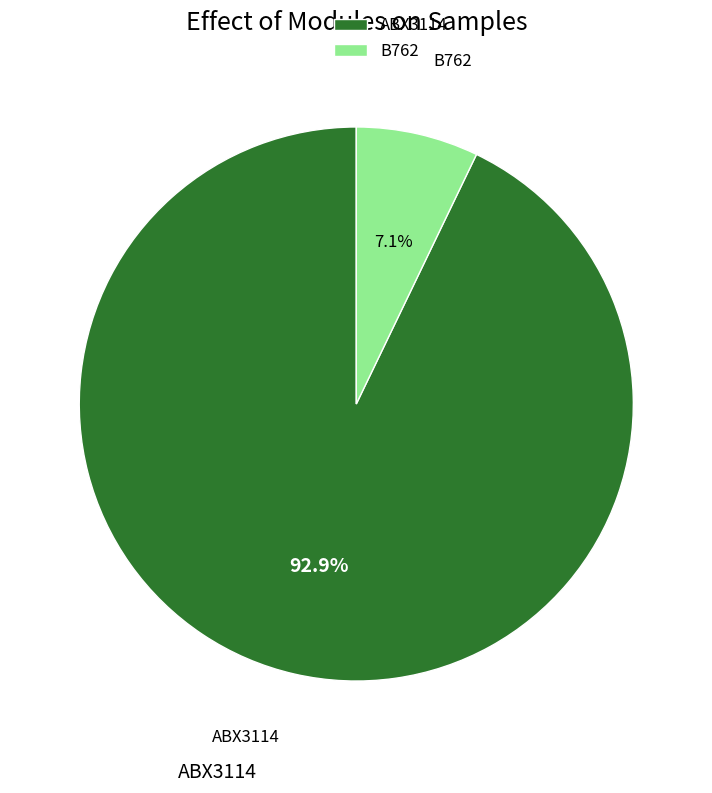

Does ABX3114 account for over 50% of the chart?

Yes